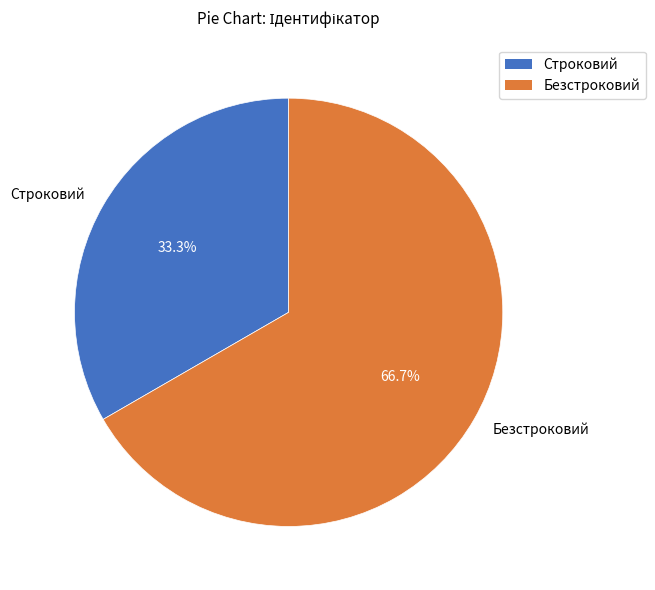

Is there a majority slice in this chart?

Yes